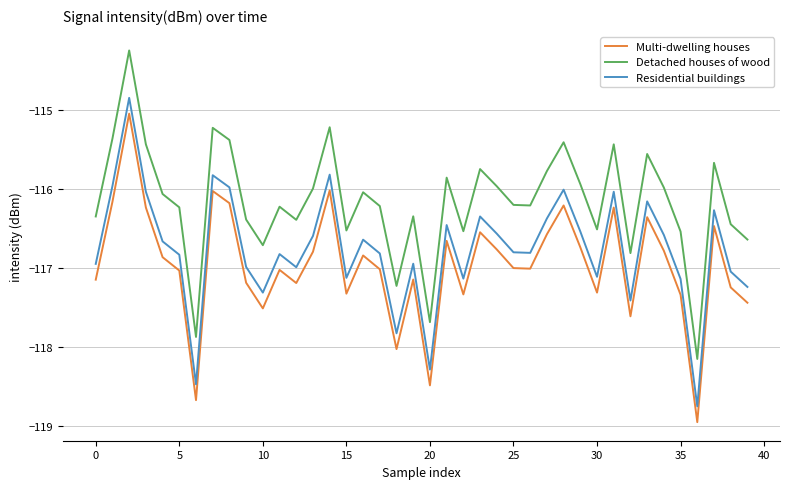

What is the lowest value of the Multi-dwelling houses series?

-118.9